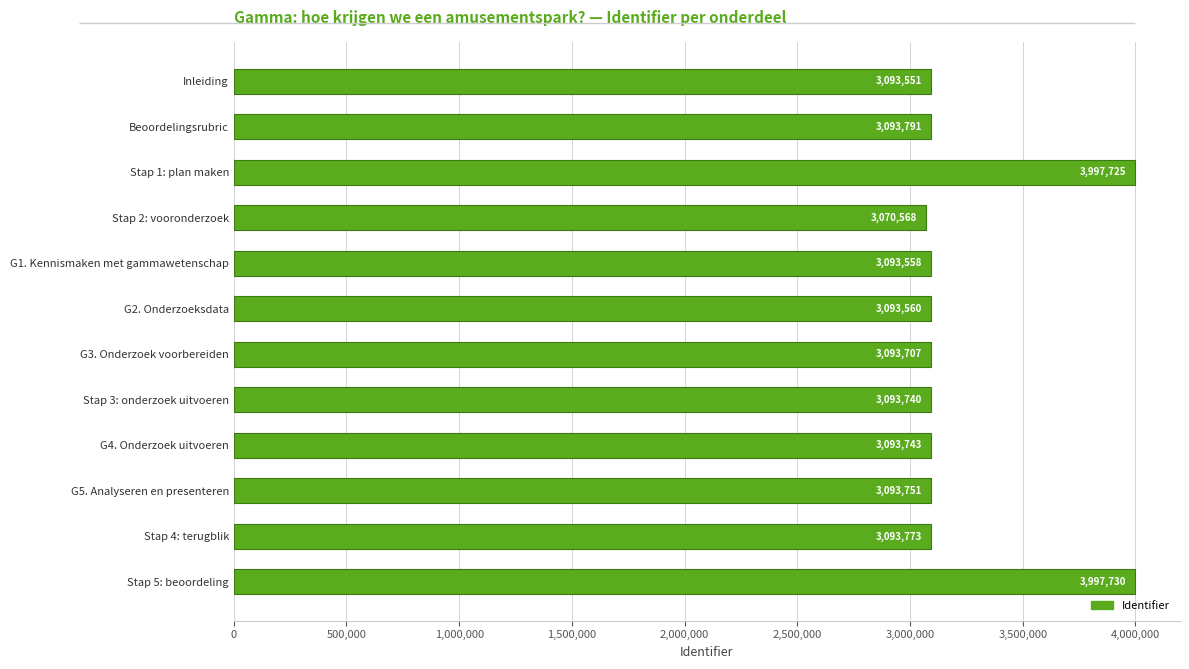

The chart shows a value of 3093740 at Stap 3: onderzoek uitvoeren. True or false?

True